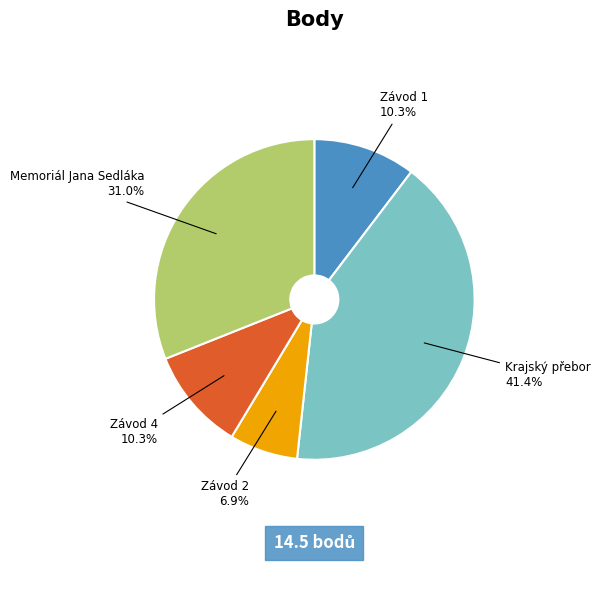

Which slice is the largest?

Krajský přebor